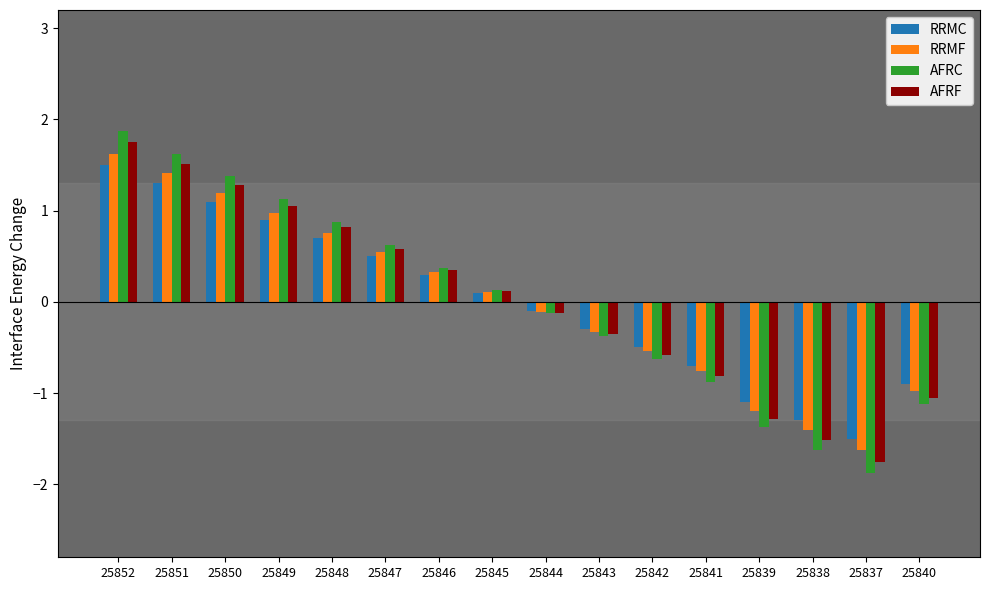

True or false: RRMC has a value of -0.5 at 25842.

True